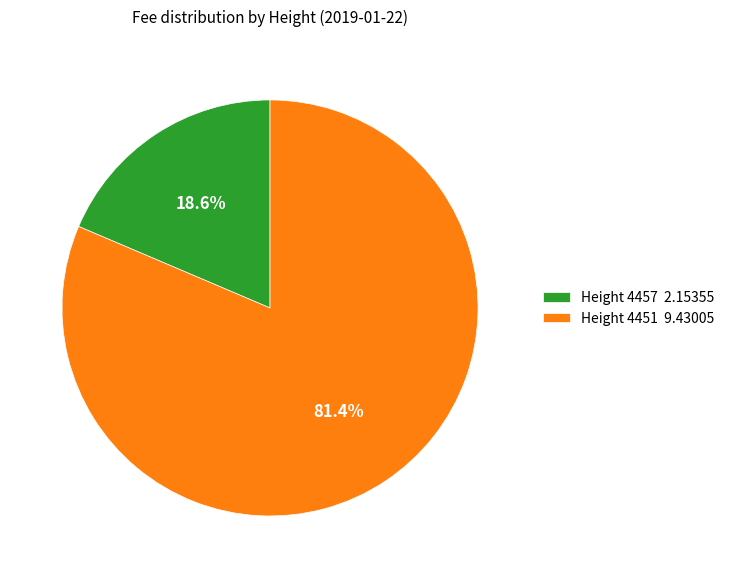

Does Height 4451 account for over 50% of the chart?

Yes